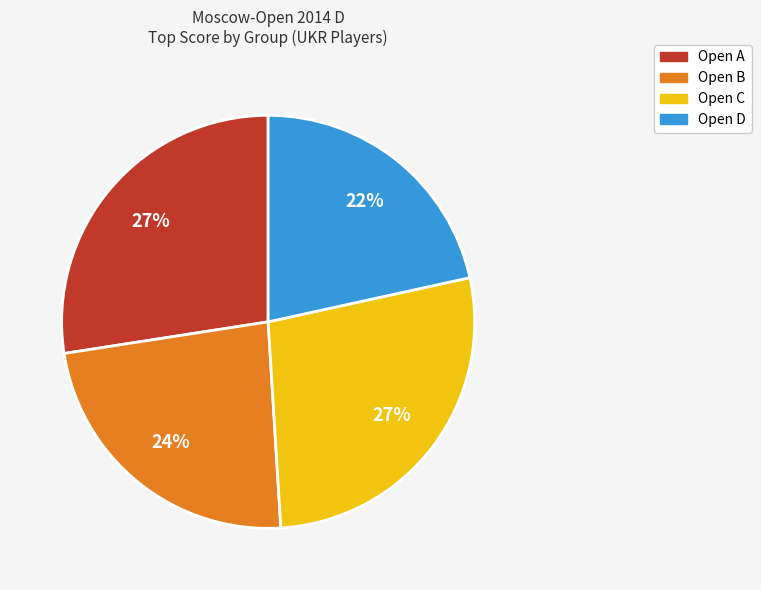

What is the ratio of the value at Open D to the value at Open A?

0.8